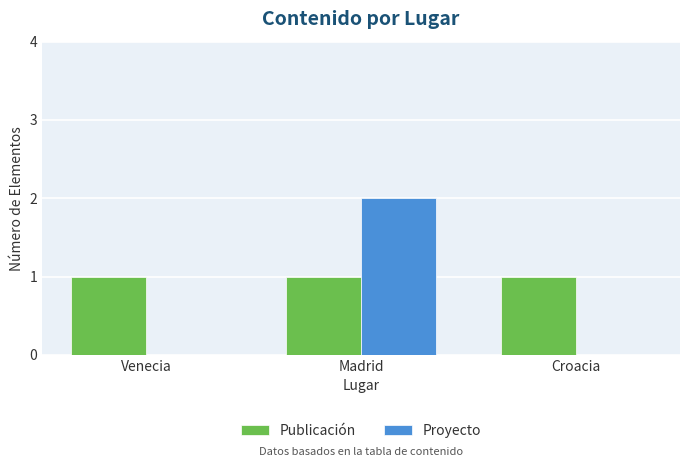

Is it true that Publicación equals 1 at Madrid?

True